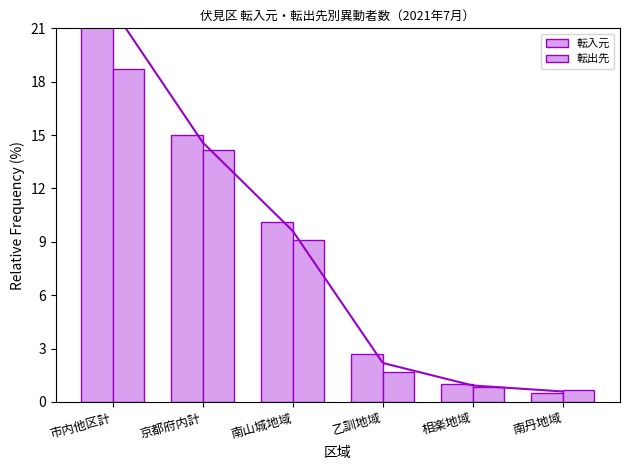

At which label does 転入元 reach its minimum?

南丹地域